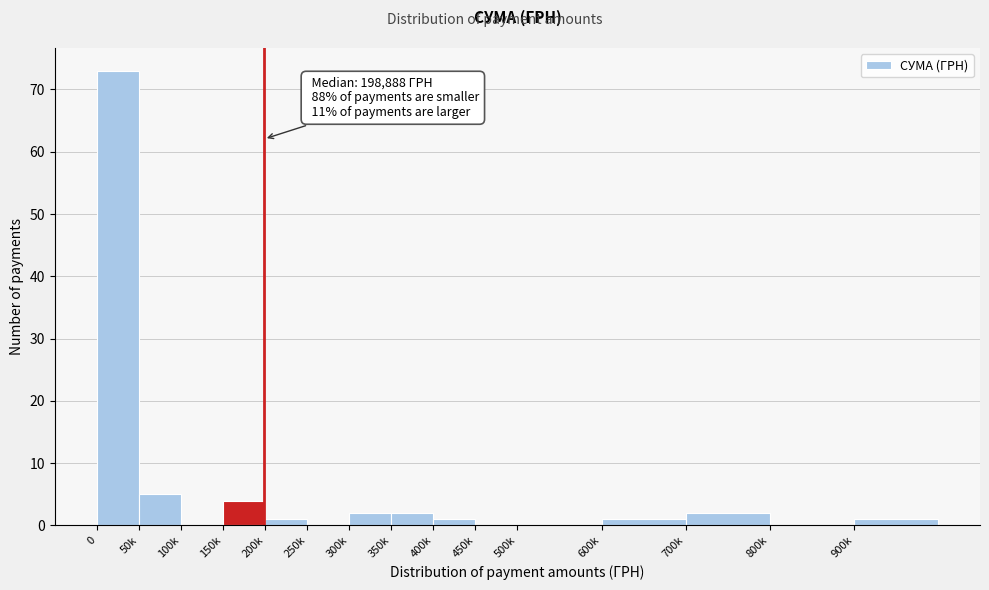

Reading left to right, extract all data points from this chart.

0=73	50k=5	100k=0	150k=4	200k=1	250k=0	300k=2	350k=2	400k=1	450k=0	500k=0	600k=1	700k=2	800k=0	900k=1